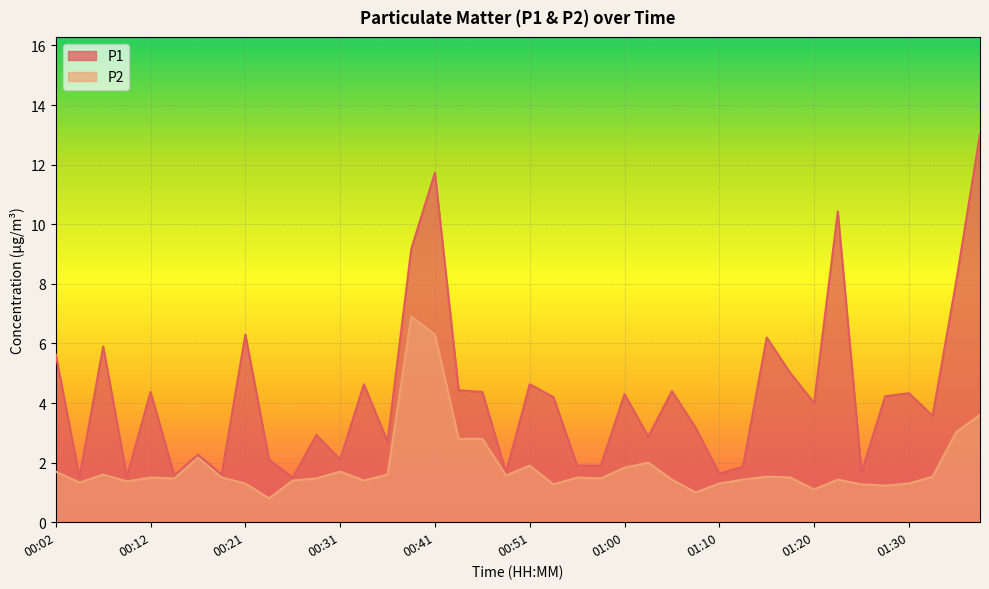

Rank the series at 01:13 from highest to lowest value.

P1, P2